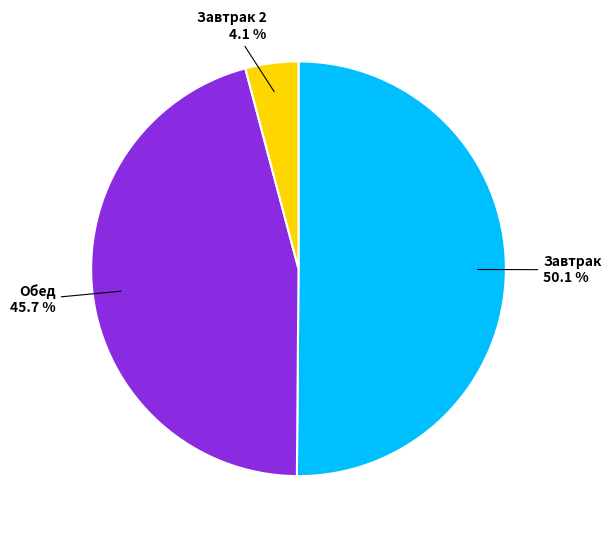

Count the number of slices in the pie.

3